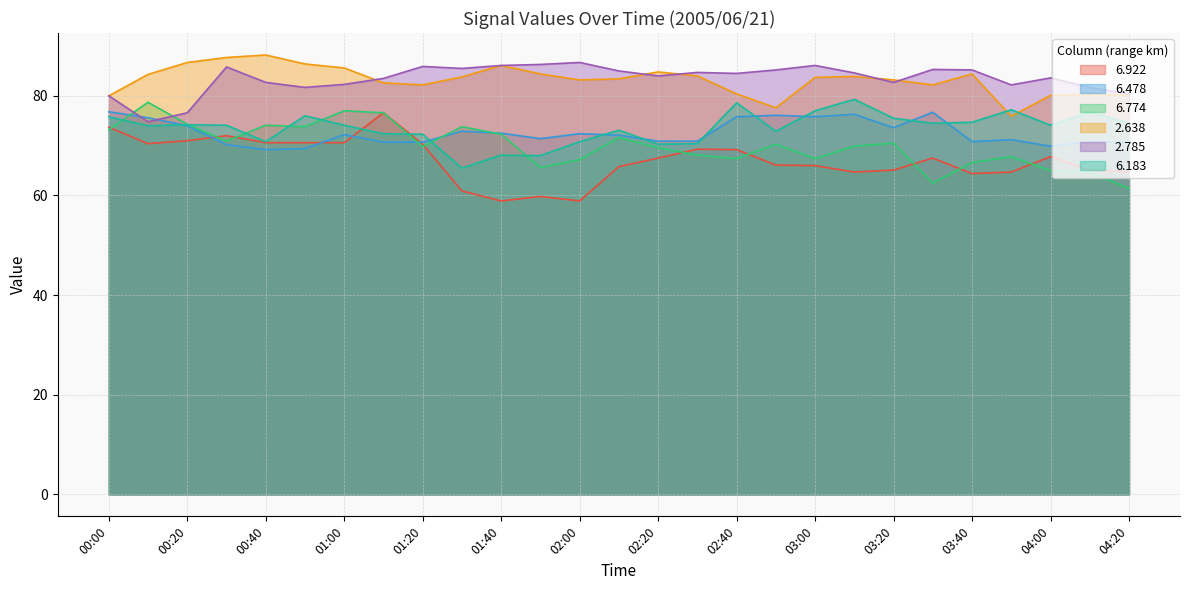

What is the smallest value displayed?

58.9